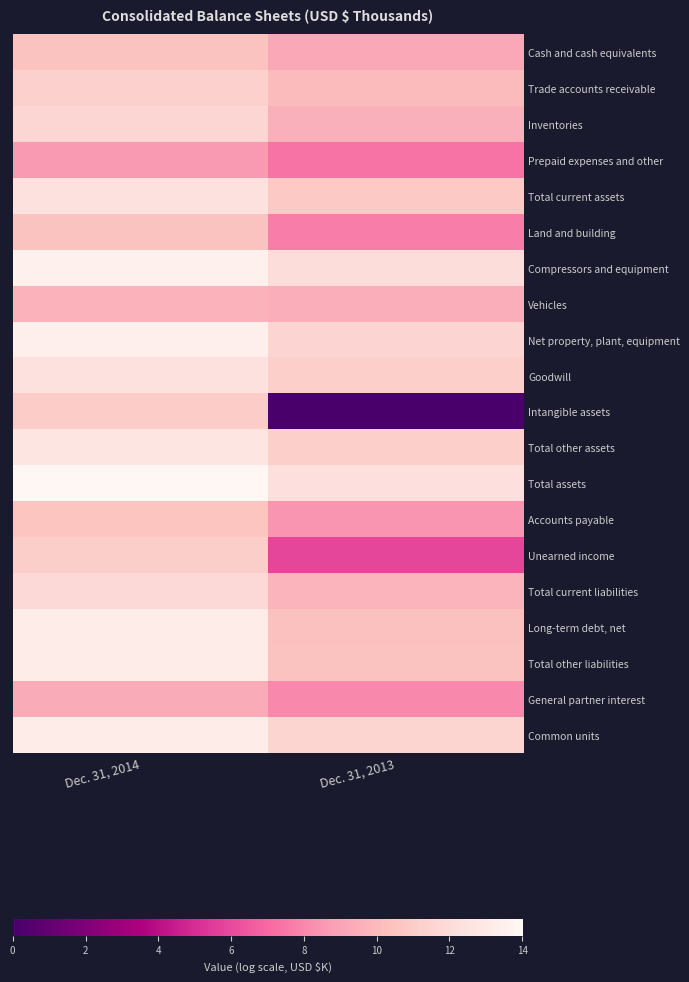

Between Dec. 31, 2014 and Dec. 31, 2013, which is larger?

Dec. 31, 2014